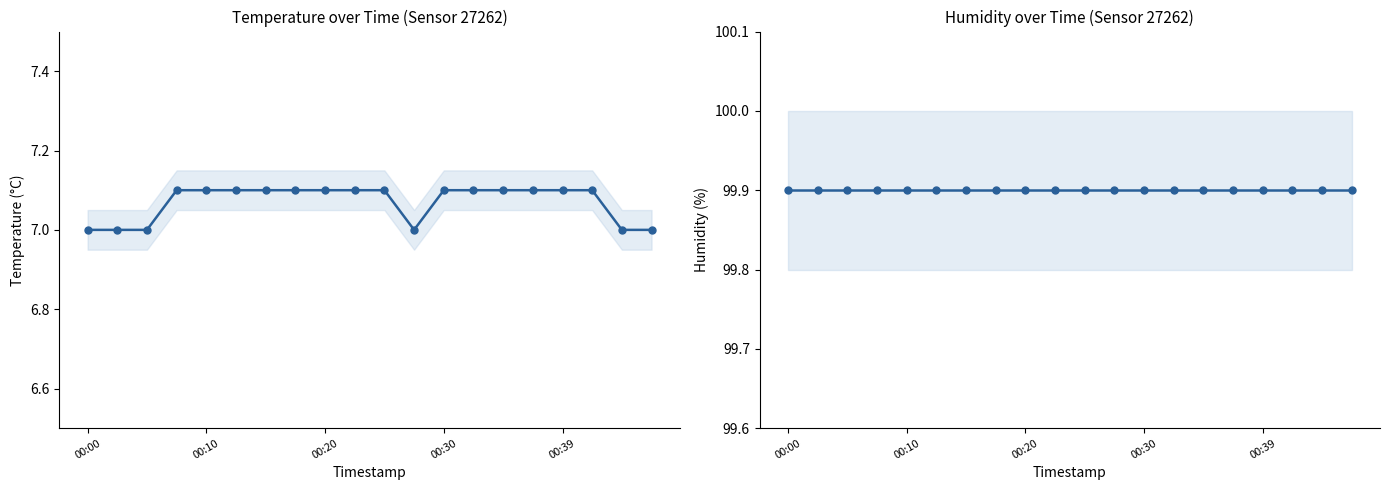

Is the value of temperature at 9 greater than the value of humidity at 18?

No